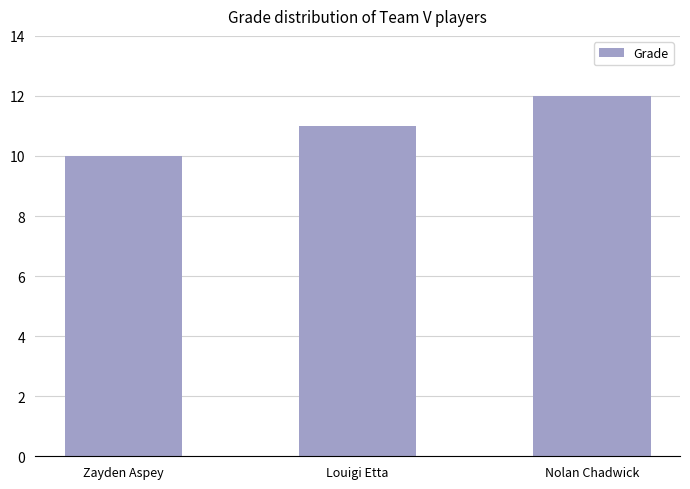

The value at Nolan Chadwick is 12. True or false?

True